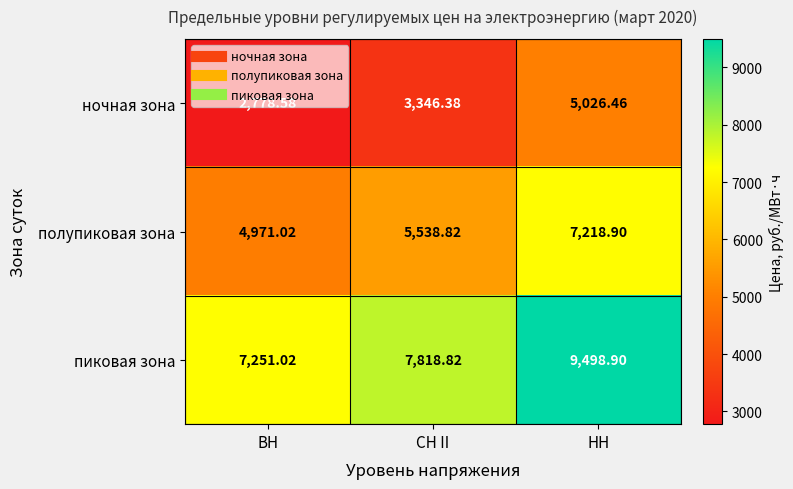

At how many categories does at least one series exceed 8173?

1